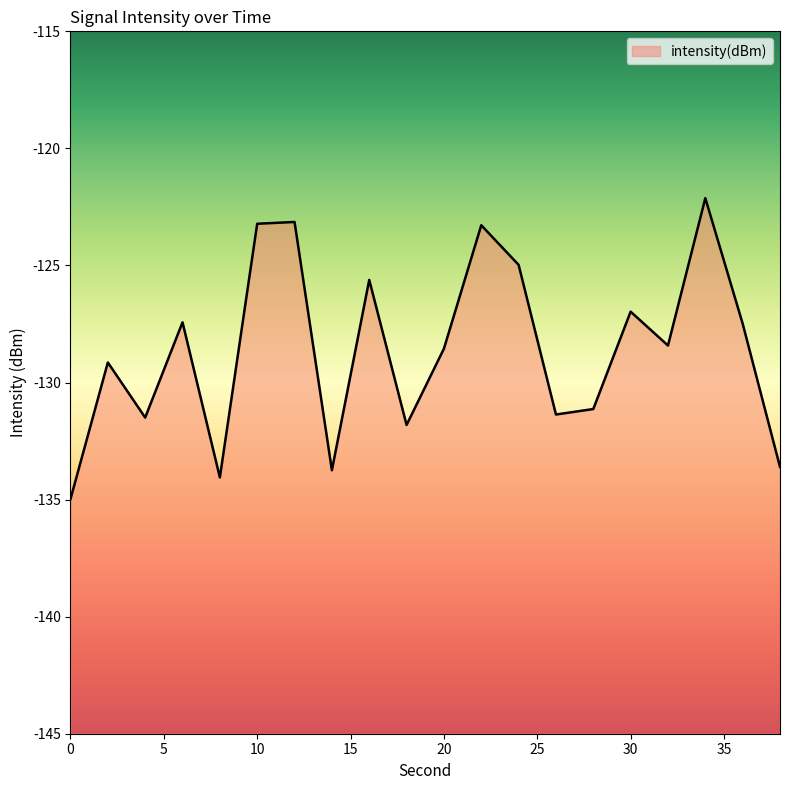

Count the number of data series in this chart.

1